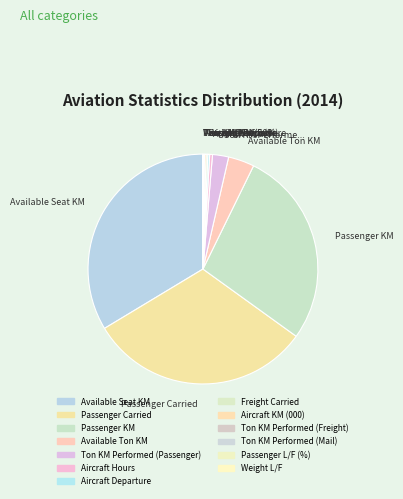

To the nearest percent, what is the combined percentage of Freight Carried and Passenger Carried?

32%